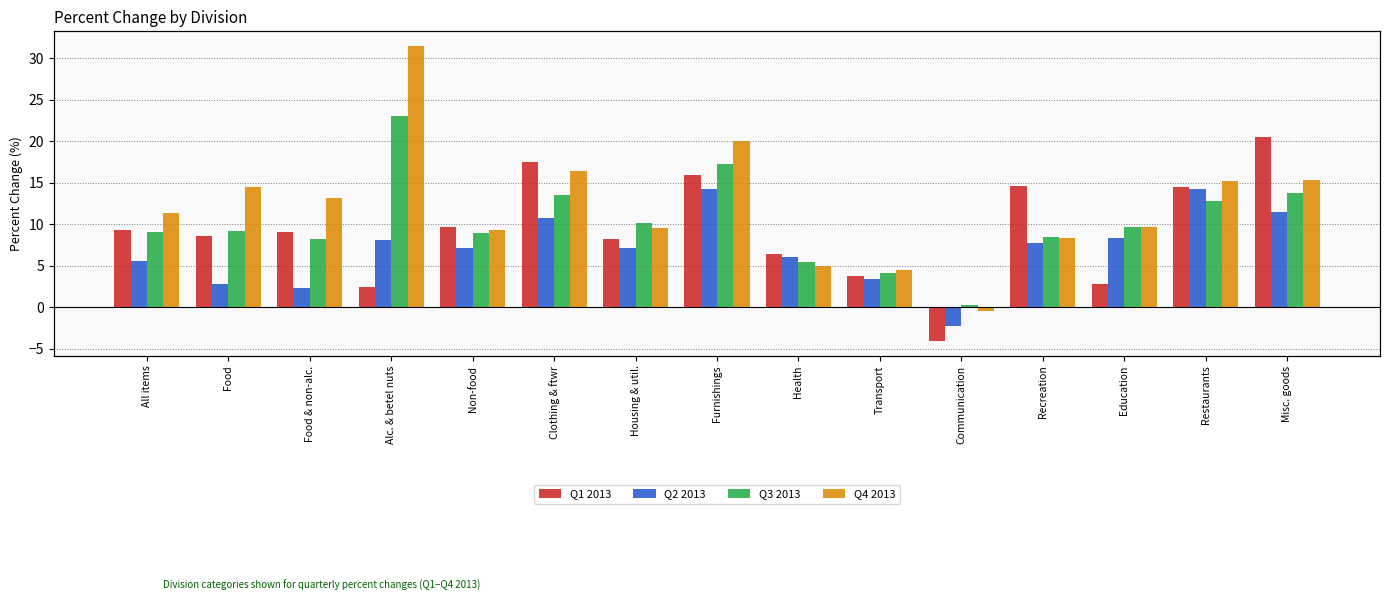

How many data points does each series have?

15